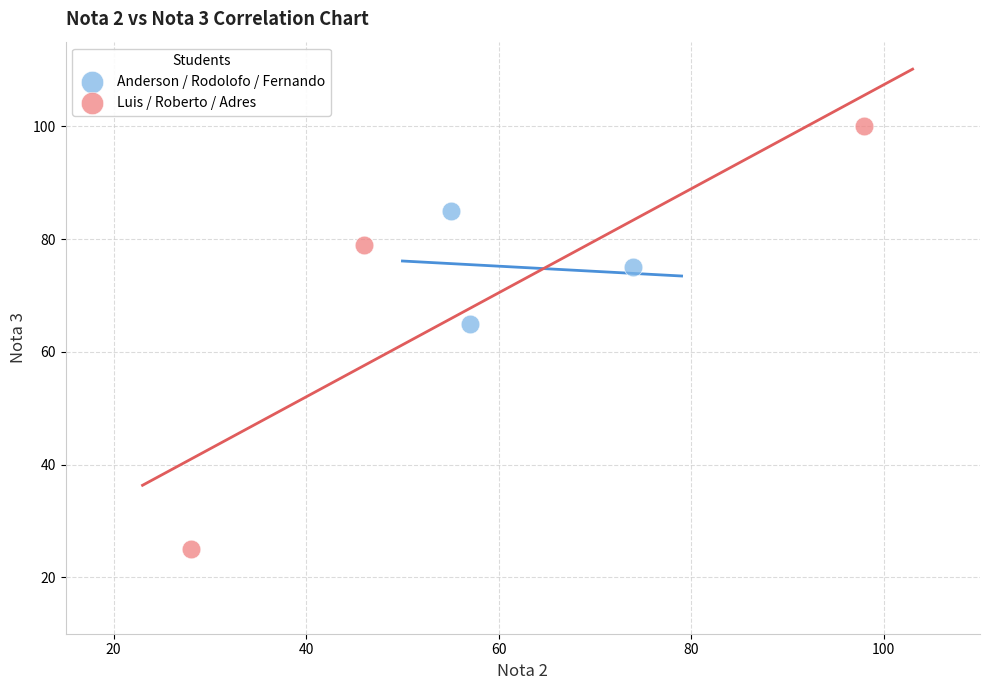

Which series has the widest spread of Y values?

Luis / Roberto / Adres